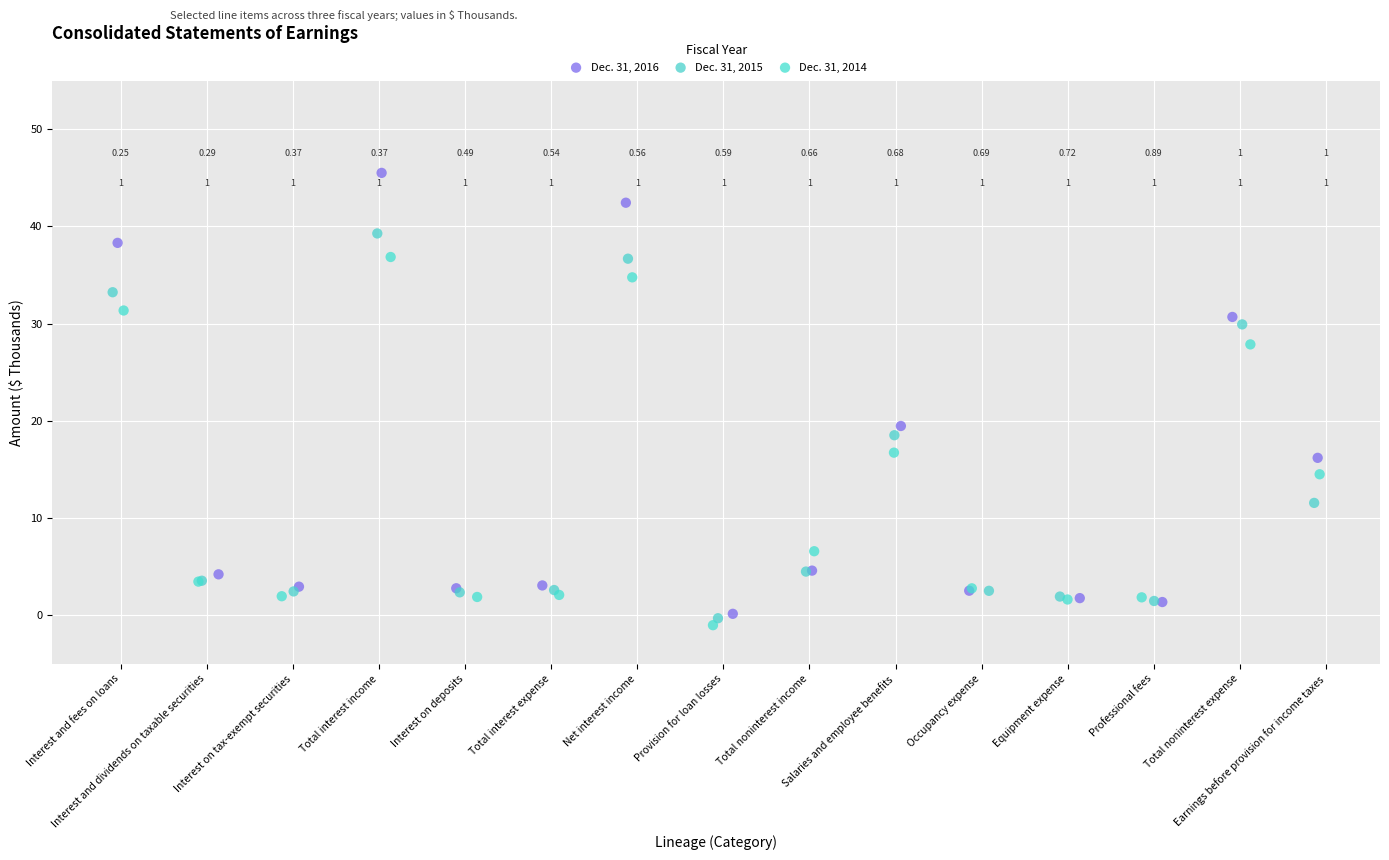

Which series has the largest Y range (max minus min)?

Dec. 31, 2016